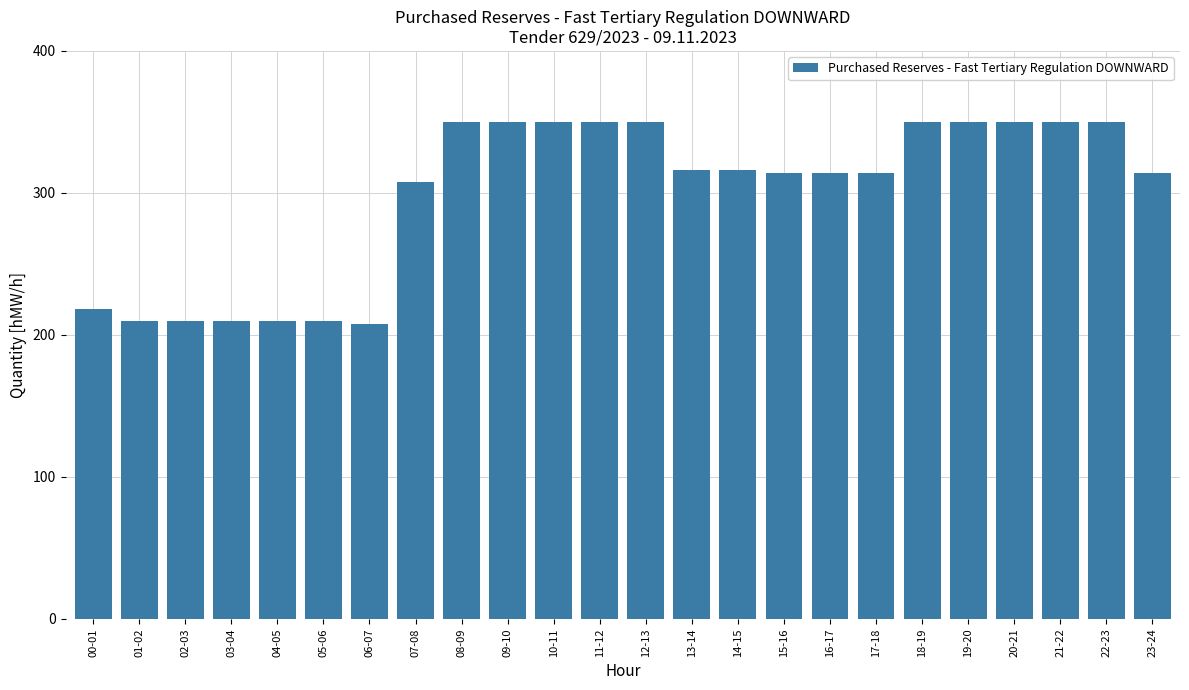

Is it true that the value at 22-23 is 627?

False